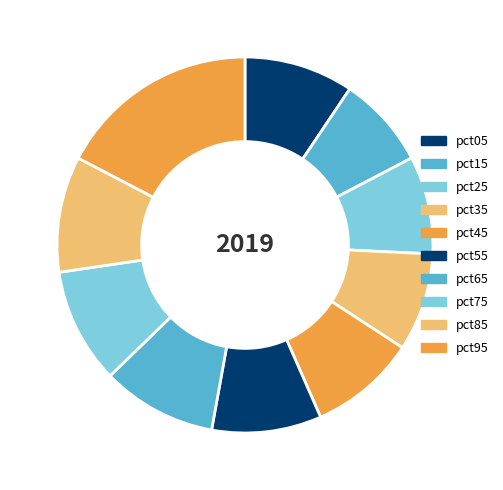

To the nearest percent, what portion does pct55 represent?

9%